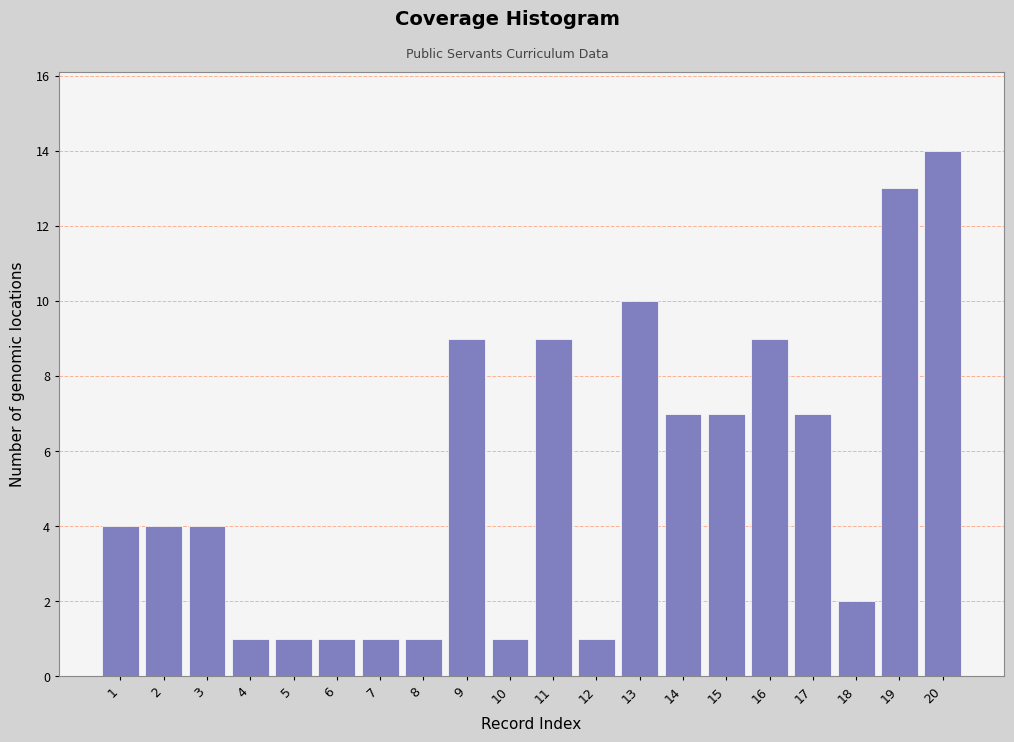

Reading right to left, extract all data points from this chart.

14	13	2	7	9	7	7	10	1	9	1	9	1	1	1	1	1	4	4	4